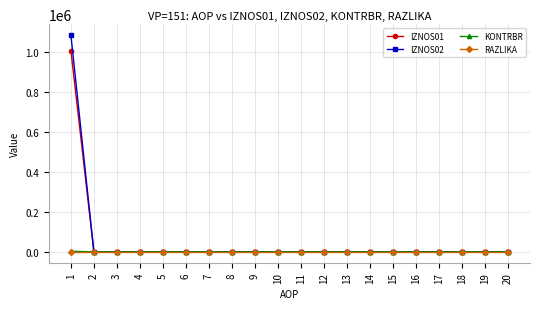

Count the number of data series in this chart.

4